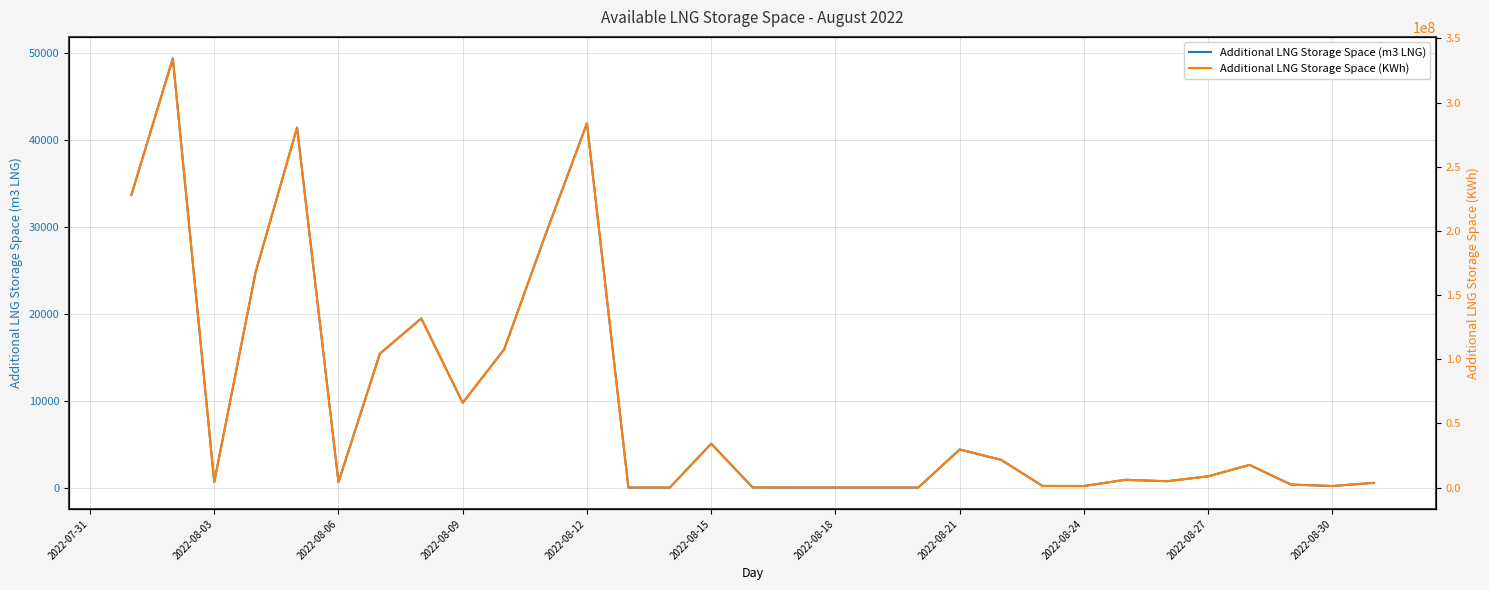

List the series in order of their overall mean, lowest first.

Additional LNG Storage Space (m3 LNG), Additional LNG Storage Space (KWh)